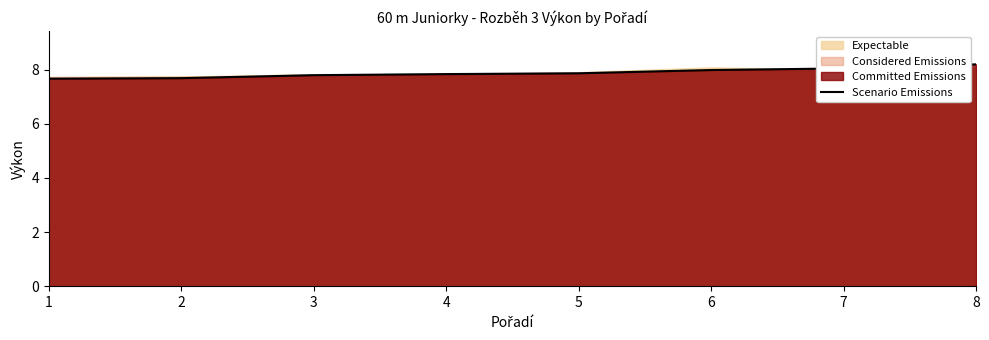

At which category does the chart reach its peak across all series?

8